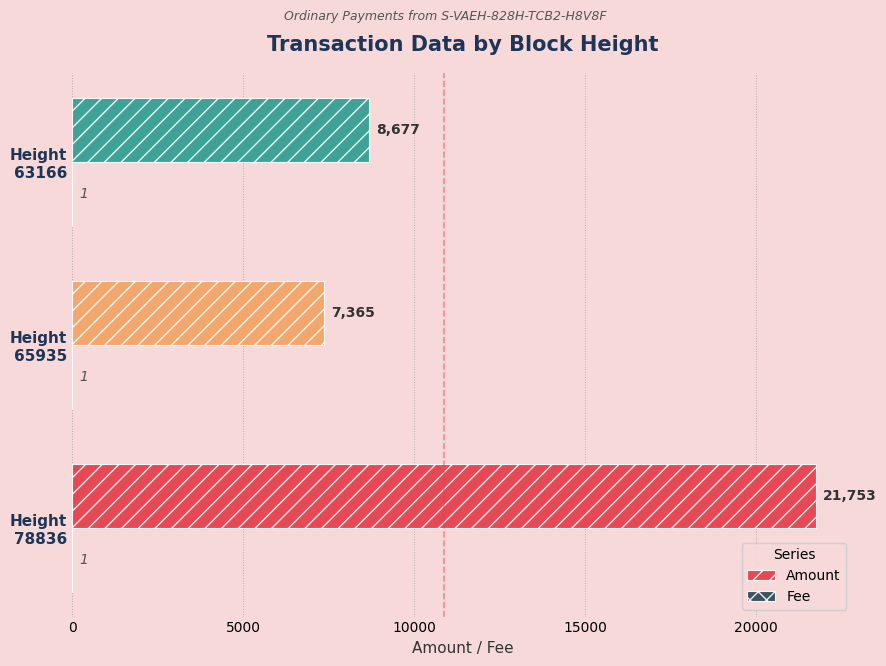

What is the maximum value shown in the chart?

21753